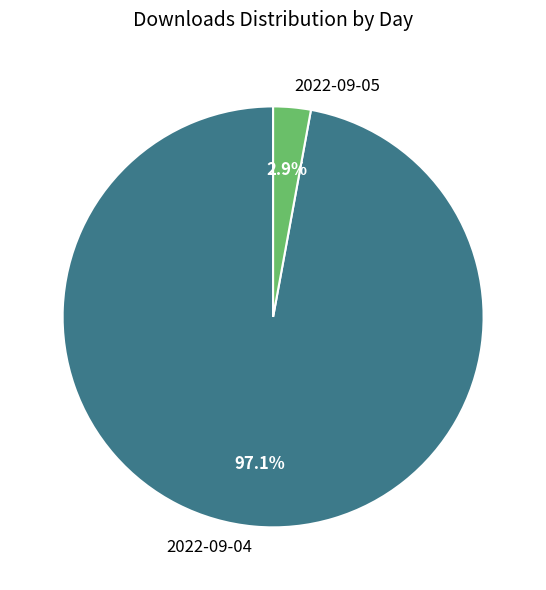

To the nearest percent, what is the combined percentage of 2022-09-04 and 2022-09-05?

100%